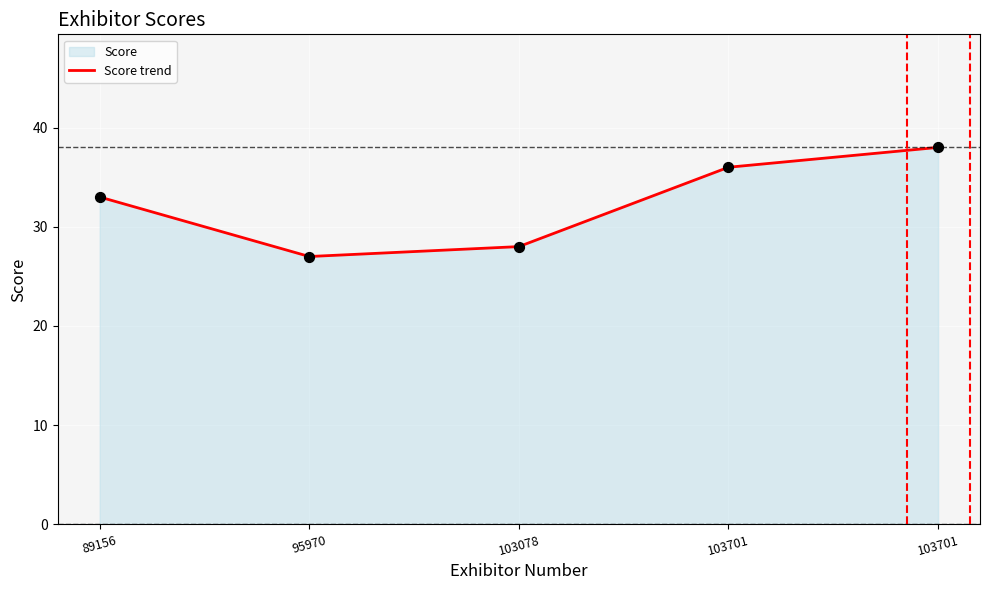

Approximately how many times larger is the value at 103701 compared to 103078?

1.4